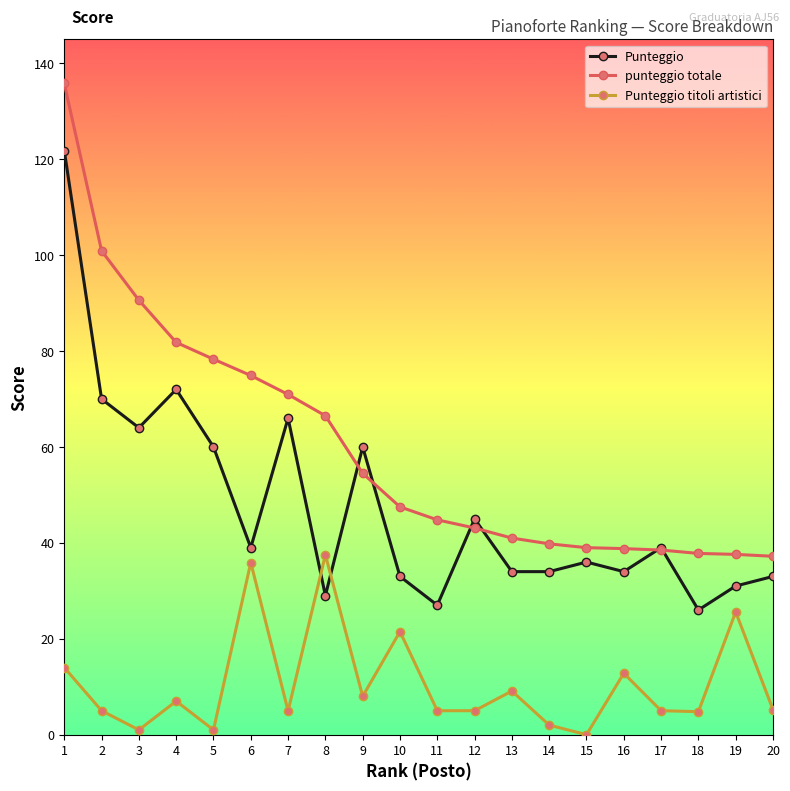

What is the difference between the highest and lowest values at 11?

39.8